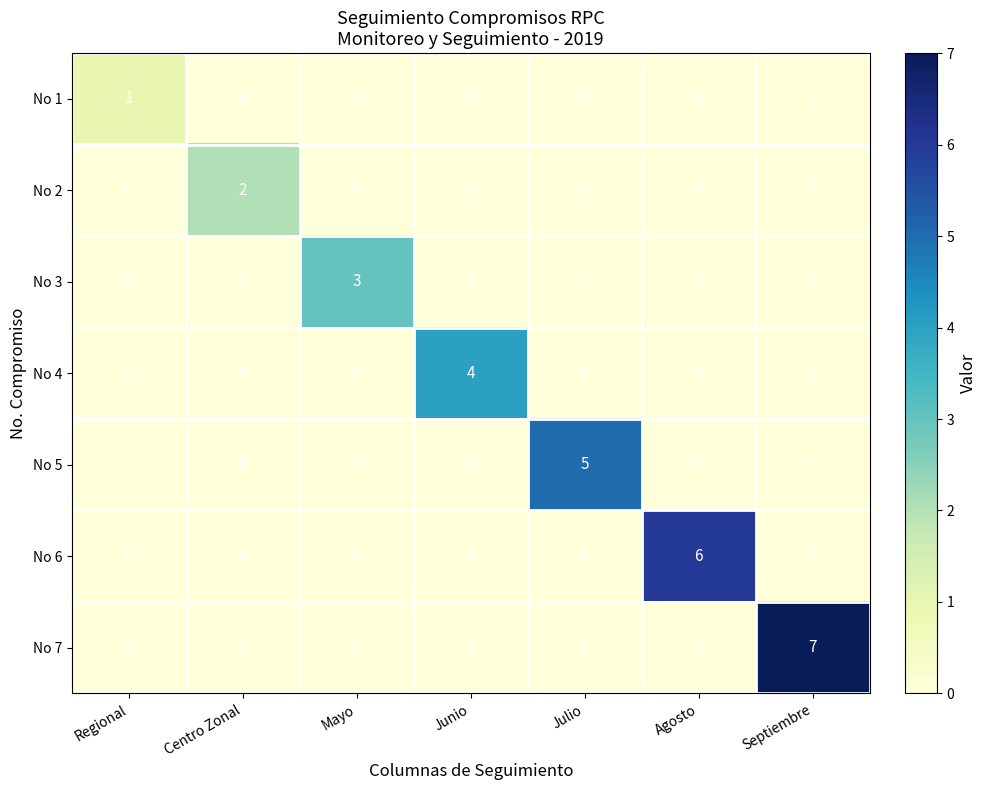

Which series has the largest total across all categories?

No 7